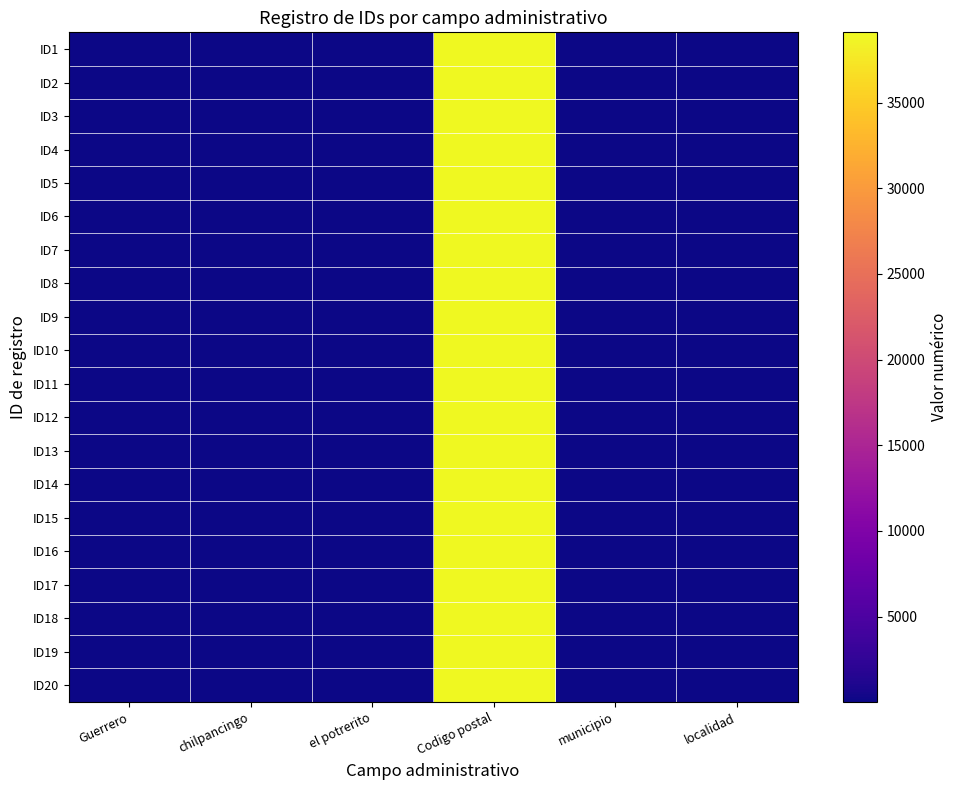

Which series has the largest total across all categories?

ID1